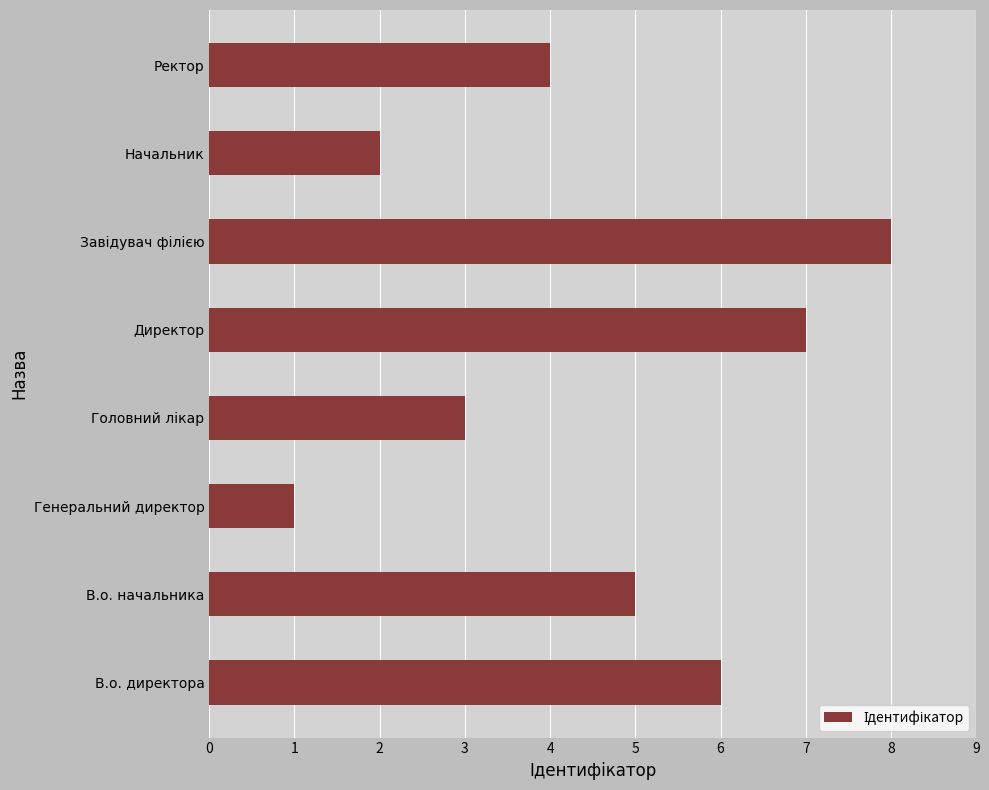

Which has a higher value, В.о. начальника or Ректор?

В.о. начальника